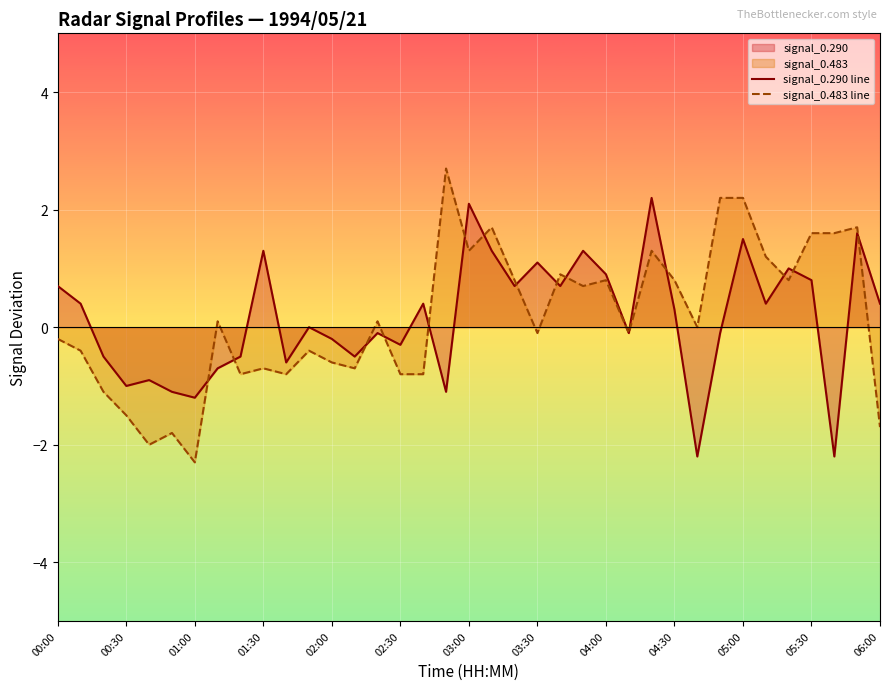

Is it true that signal_0.290 line equals -1.0 at 00:30?

True